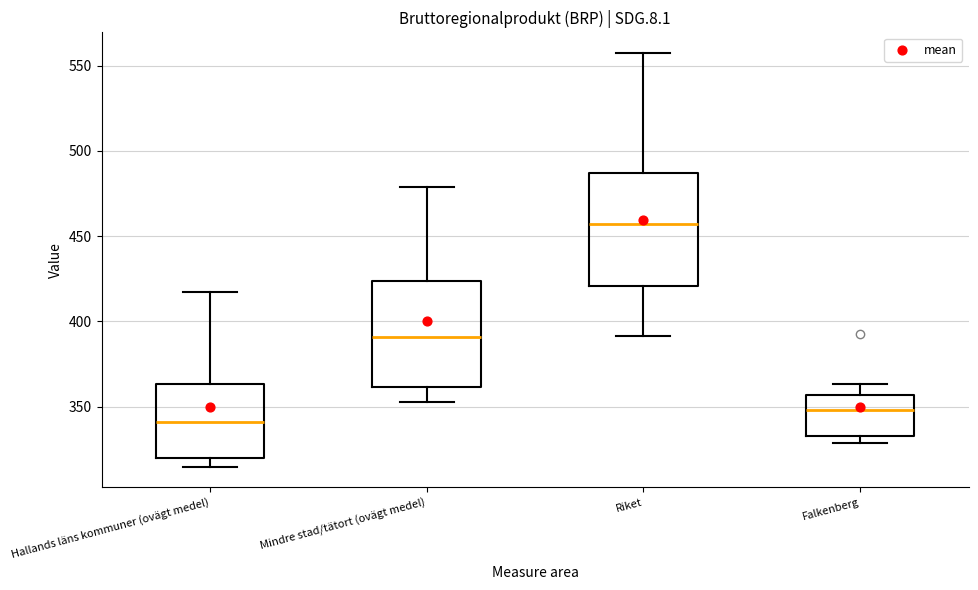

Which box has the highest median line?

Riket